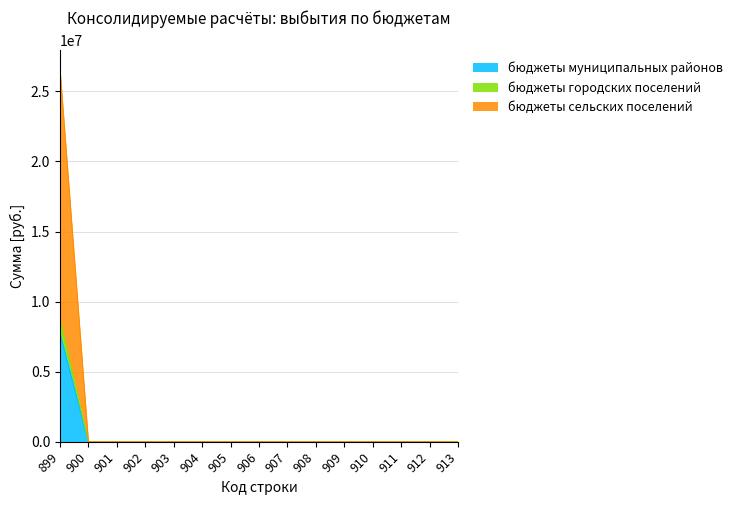

At 904, list the series in order from largest to smallest.

бюджеты муниципальных районов, бюджеты городских поселений, бюджеты сельских поселений